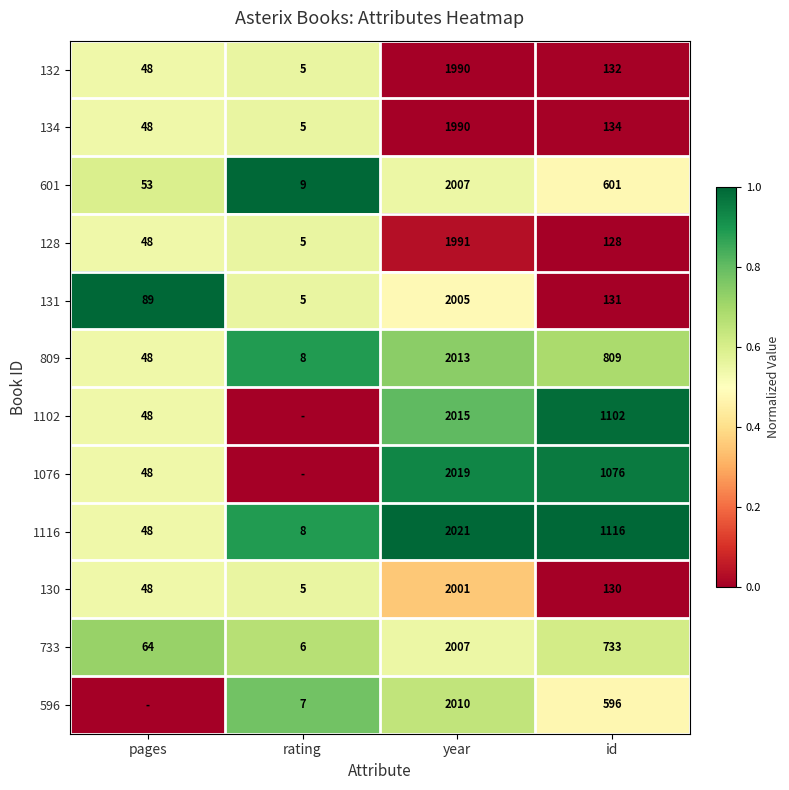

List the labels in order of 1116 value, smallest first.

rating, pages, id, year